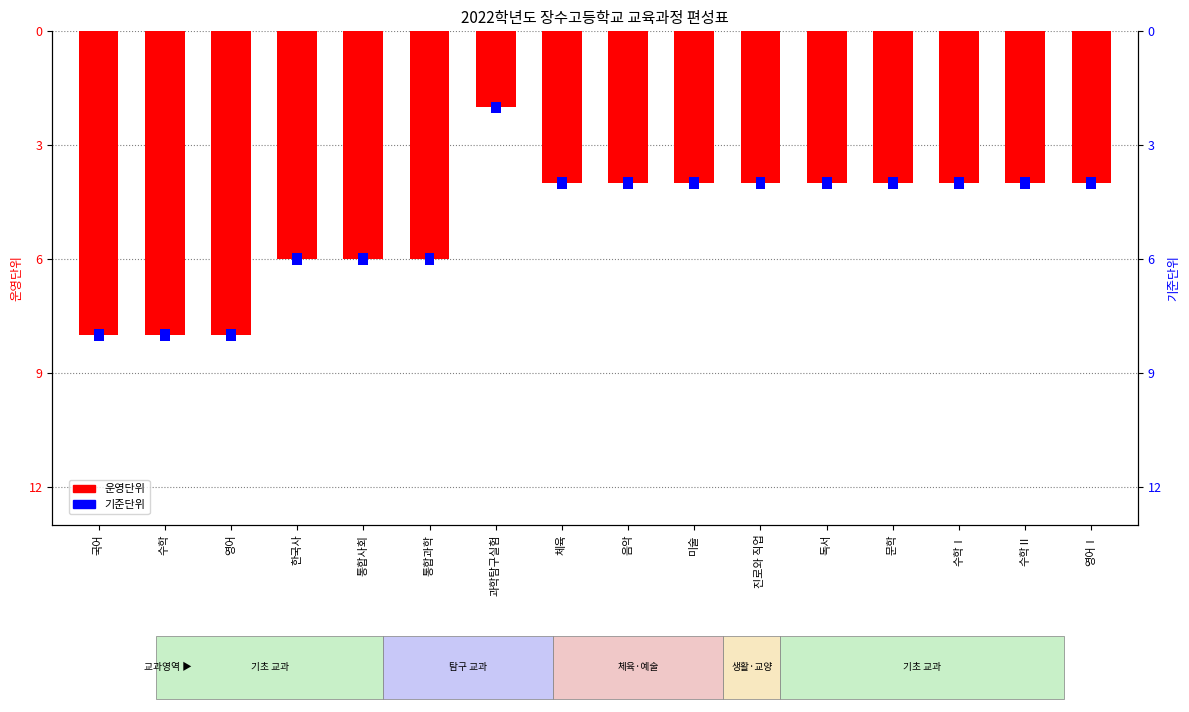

How many values are below -4?

6